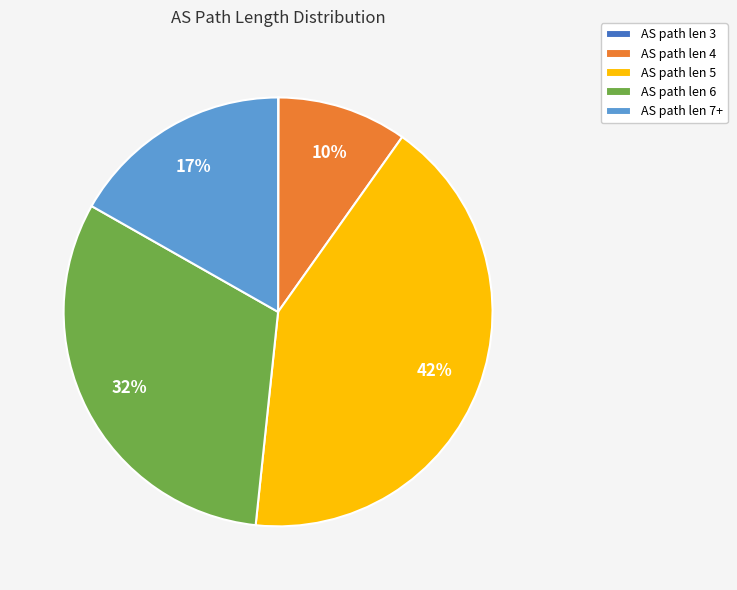

The AS path len 4 slice represents 10% of the pie. True or false?

True